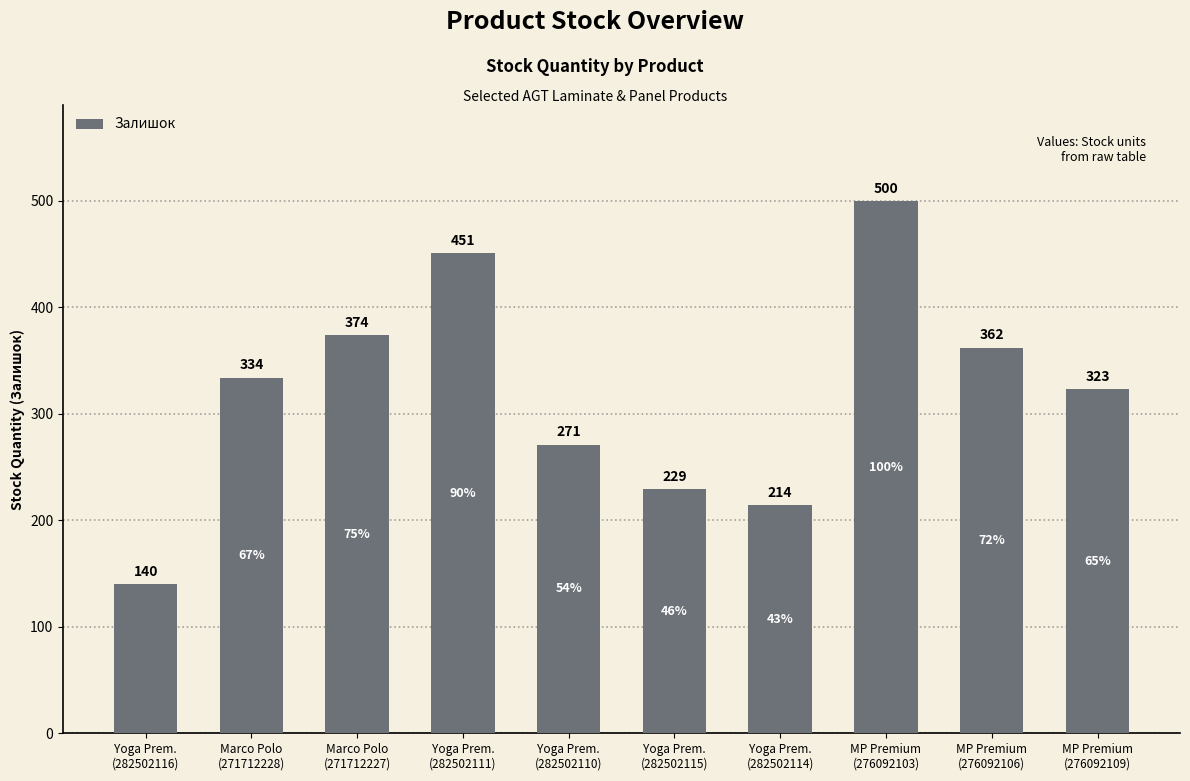

Is it true that the value at Yoga Prem.
(282502115) is 68?

False